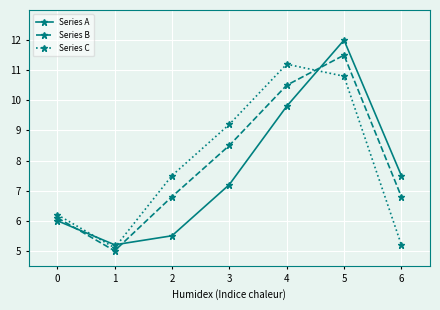

What is the minimum value for Series C?

5.1